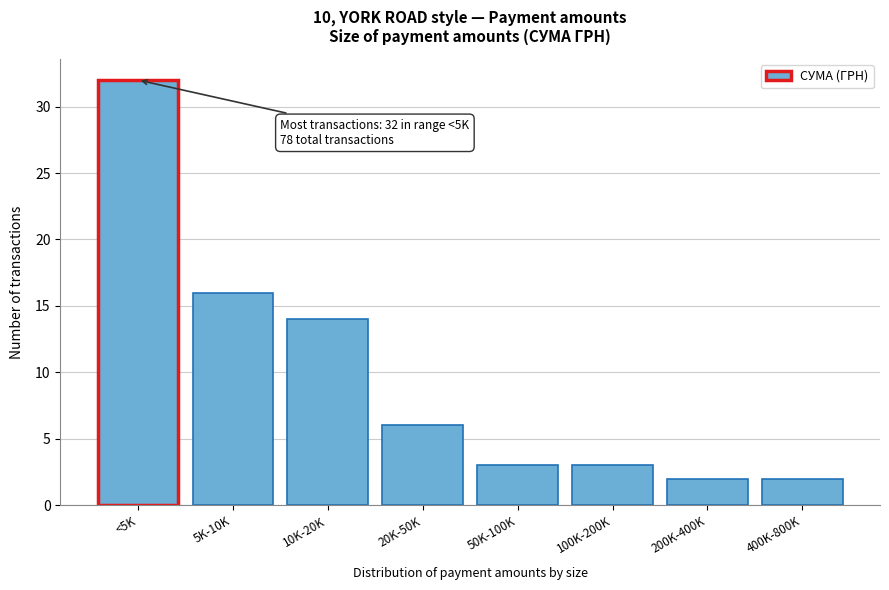

Reading right to left, transcribe all the data shown in this chart.

2	2	3	3	6	14	16	32